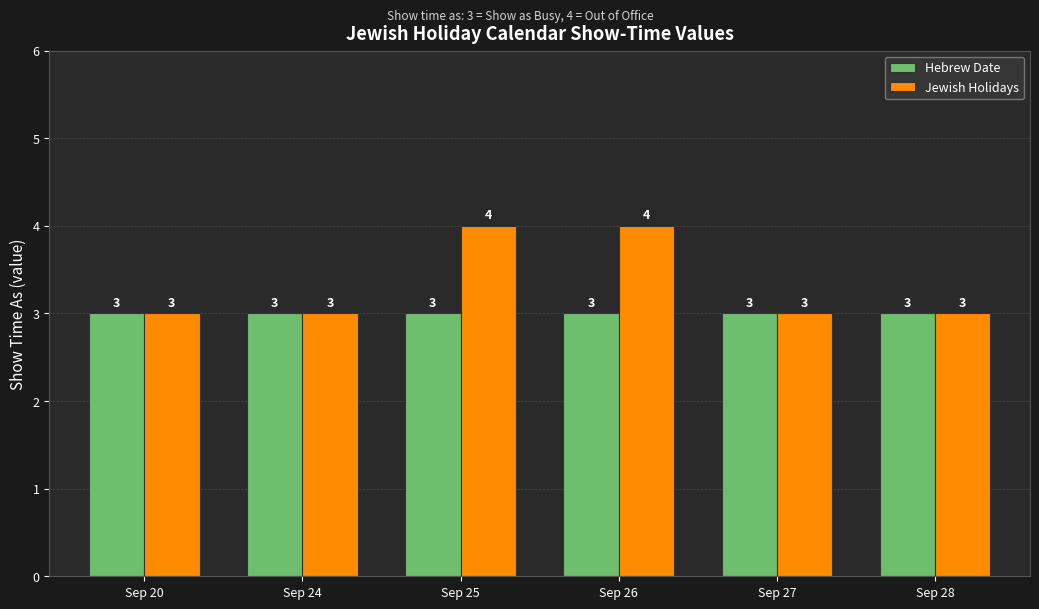

What are all the series names shown in the legend?

Hebrew Date, Jewish Holidays